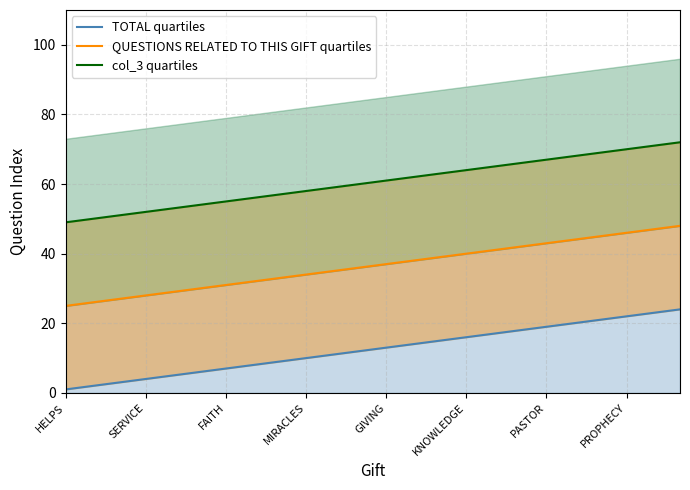

Which series has the widest spread of values?

TOTAL quartiles